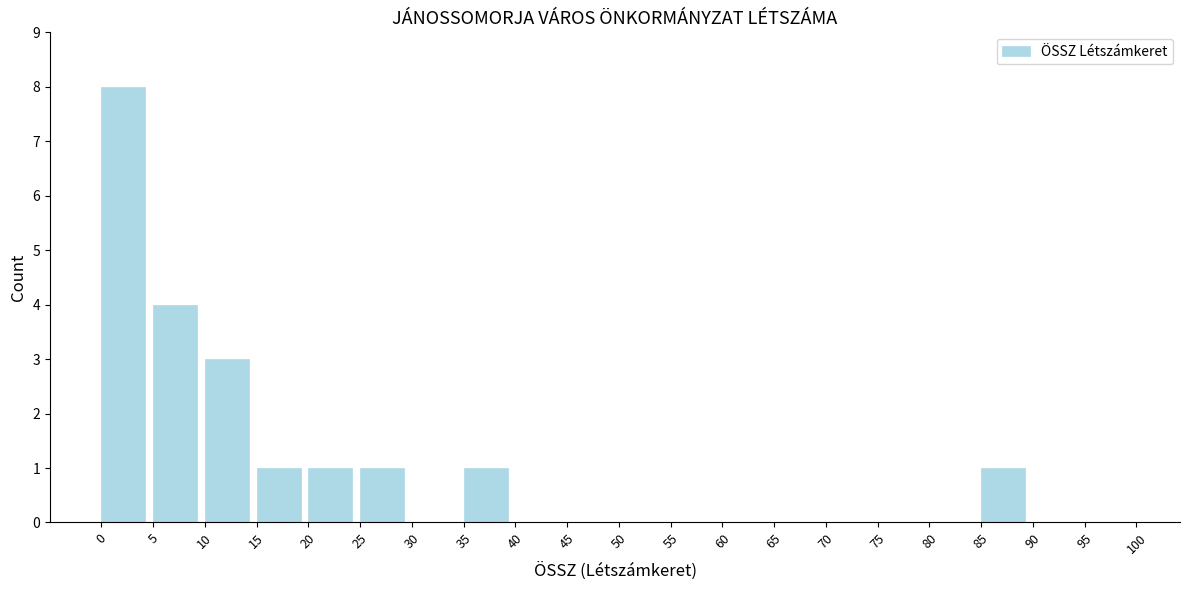

What is the height of the bar covering 15 to 20 on the x-axis? The values are not printed on the chart, so give them approximately, as read against the axis.

1